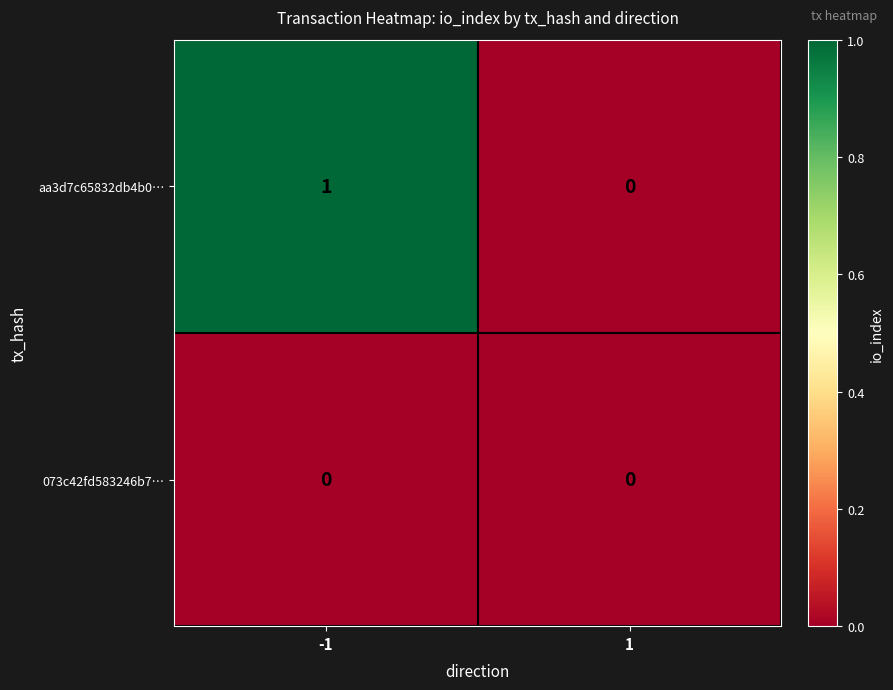

What is the greatest value displayed?

1